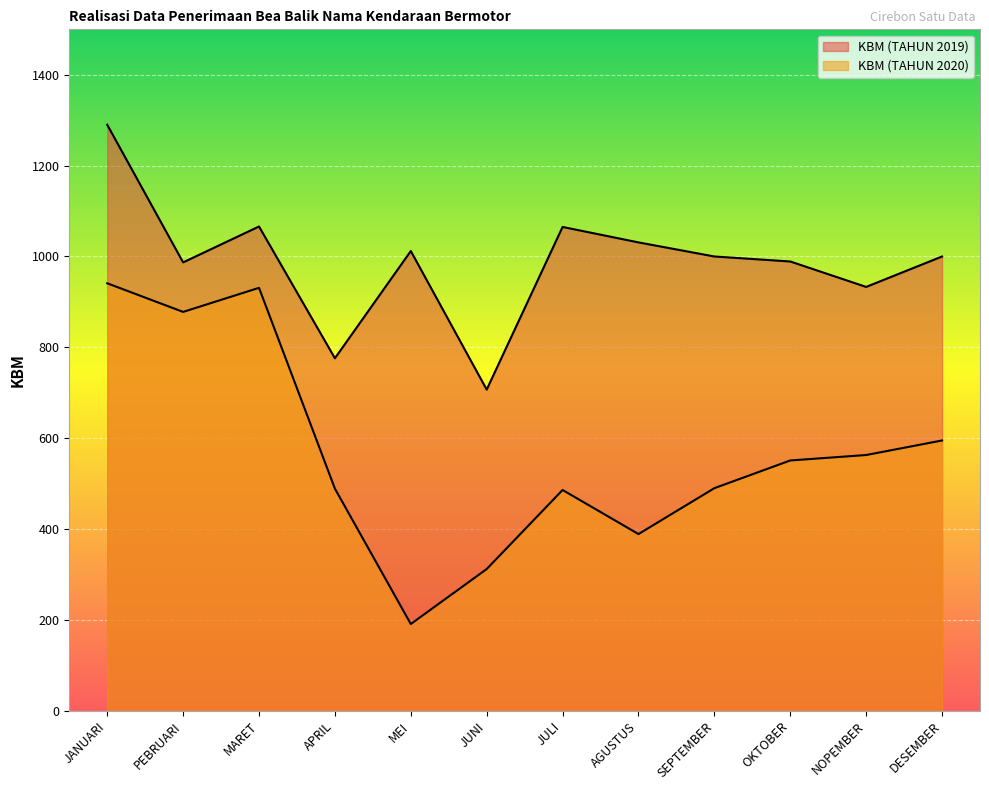

Which series has the widest spread of values?

KBM (TAHUN 2020)